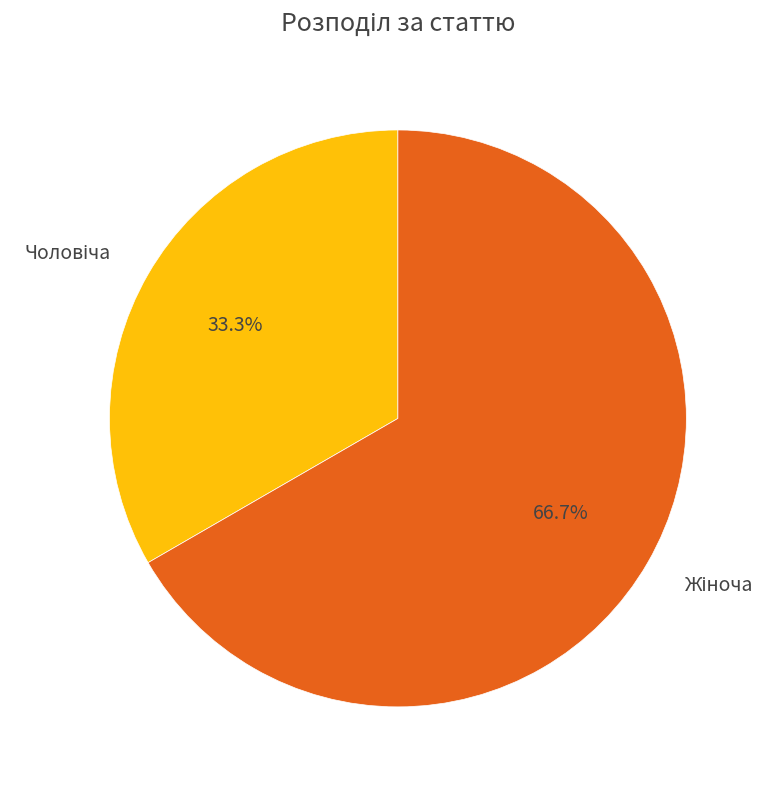

Is there a majority slice in this chart?

Yes